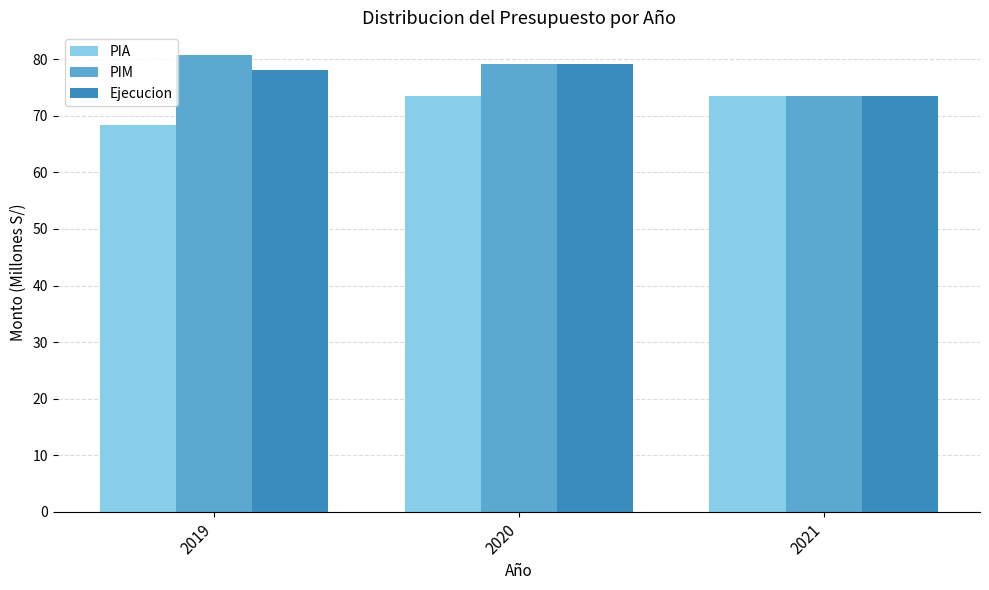

At which category does the chart reach its peak across all series?

2019